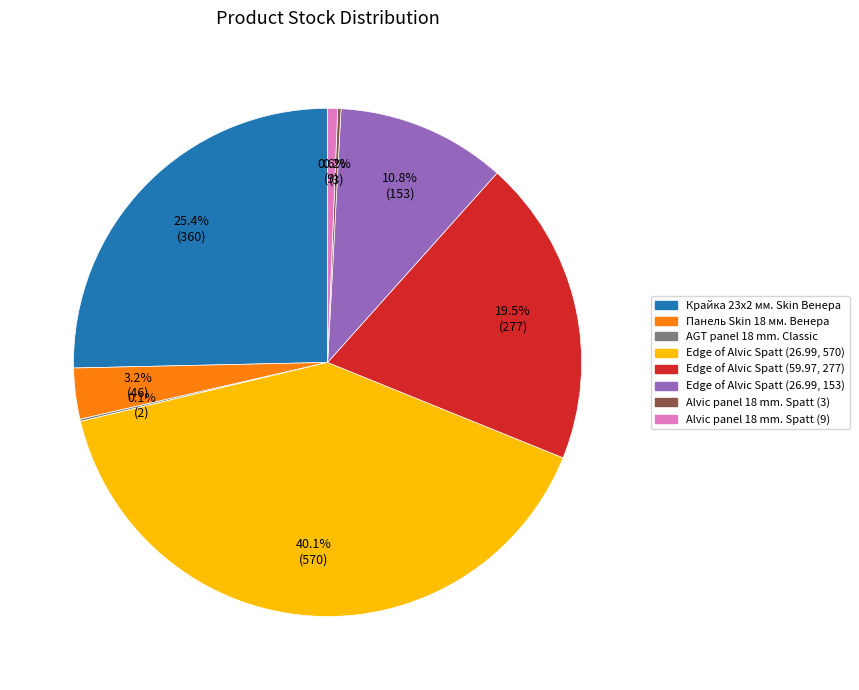

What percentage is the Edge of Alvic Spatt (26.99, 153) slice, to the nearest percent?

11%